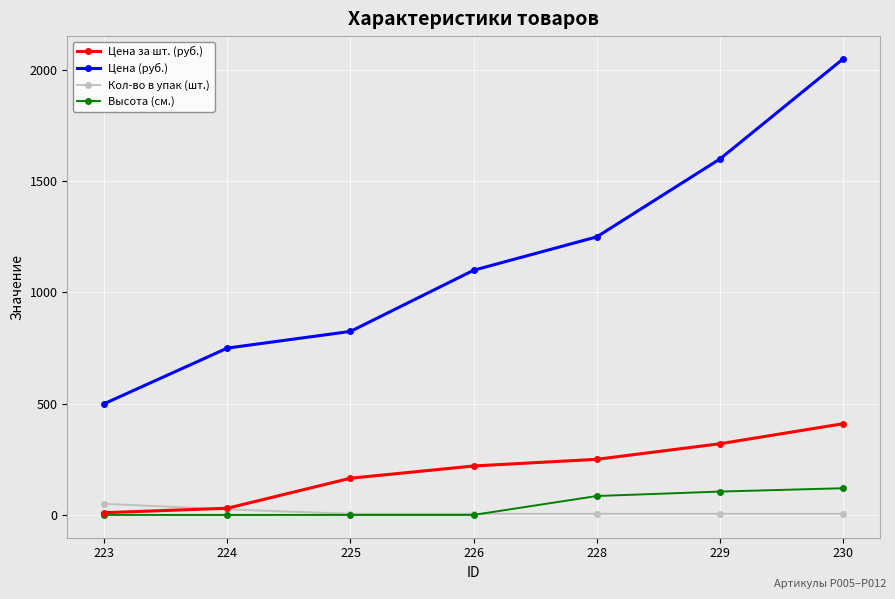

What is the sum of the Кол-во в упак (шт.) values at 228 and 223?

55